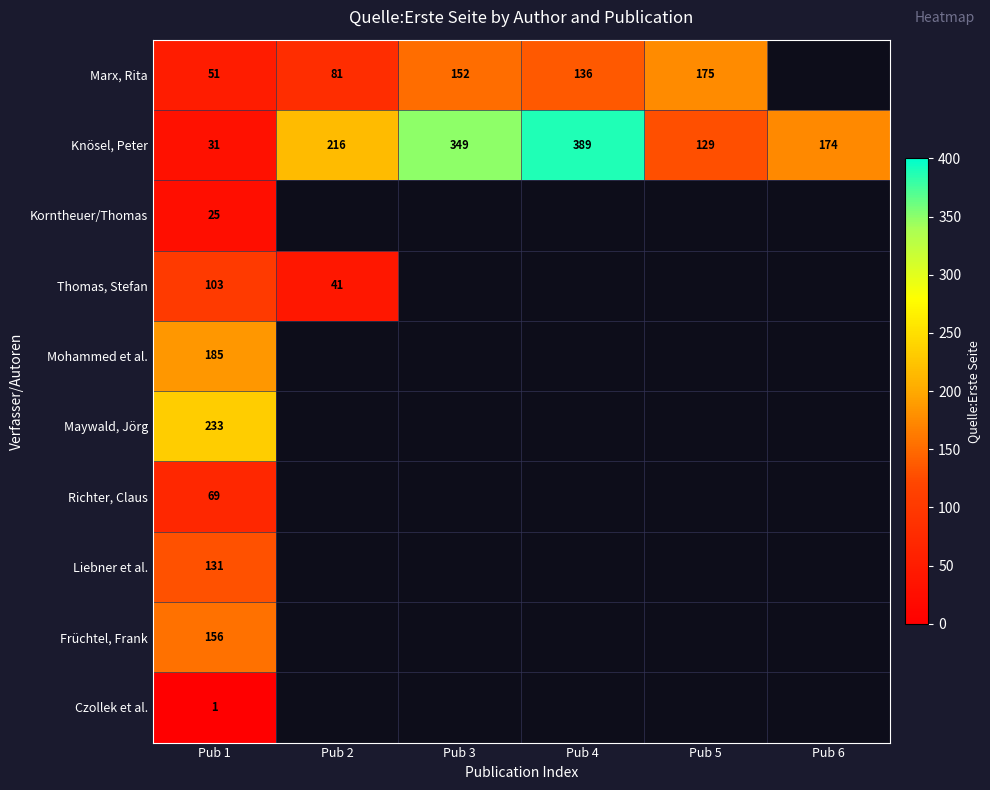

At which label is Knösel, Peter closest to 210?

Pub 2